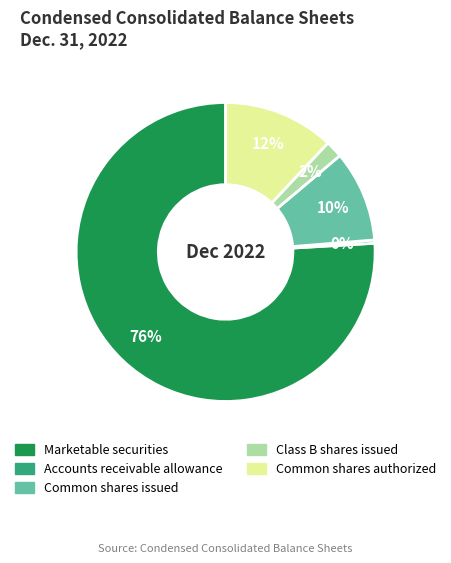

To the nearest percent, what is the difference between the largest and smallest slice percentages?

76%